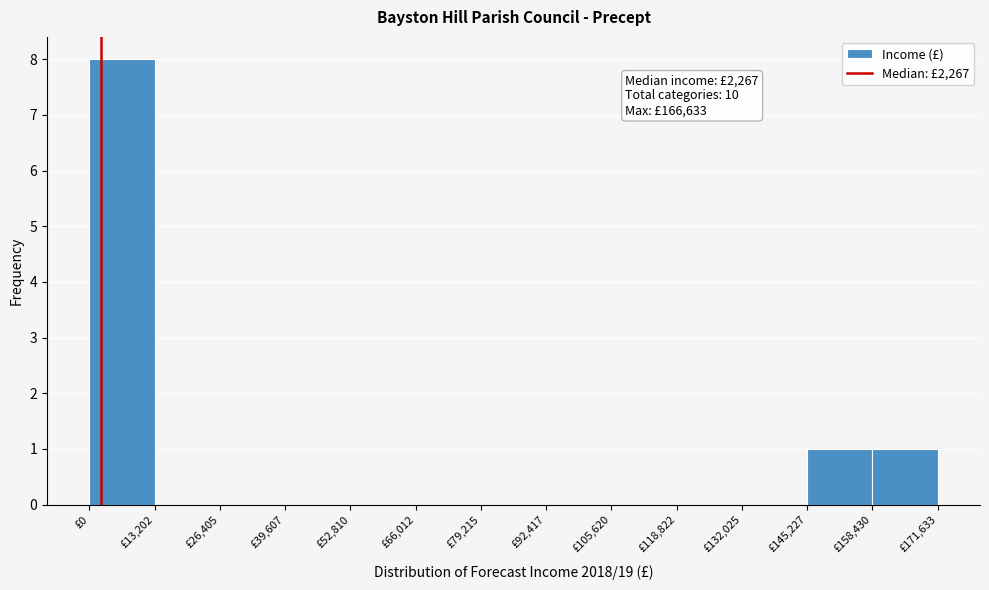

Which range on the x-axis has the tallest bar?

0 to 14000